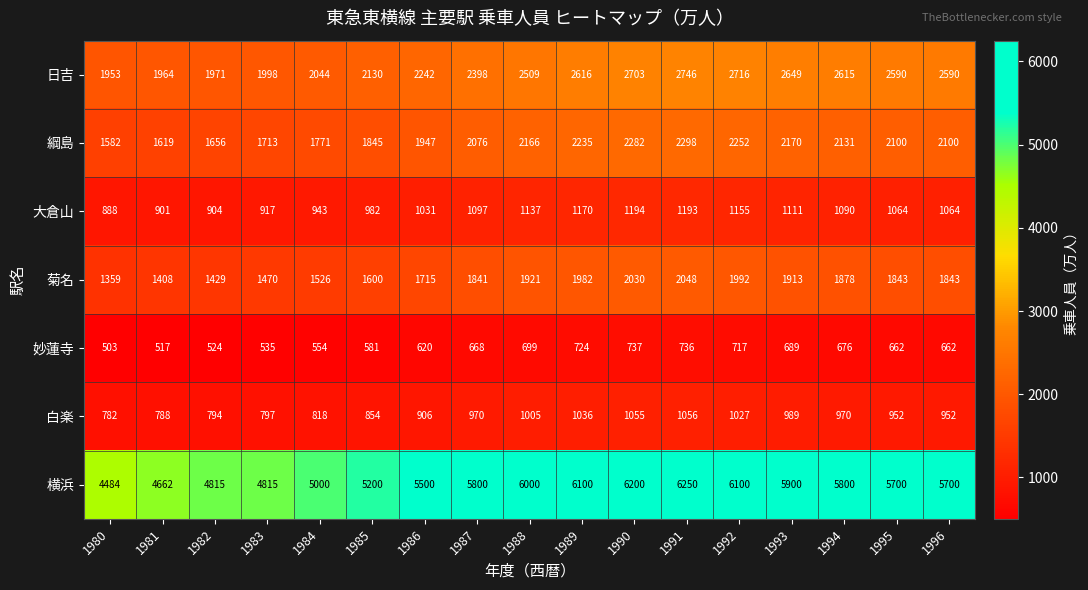

What is the difference between the 白楽 values at 1991 and 1988?

51